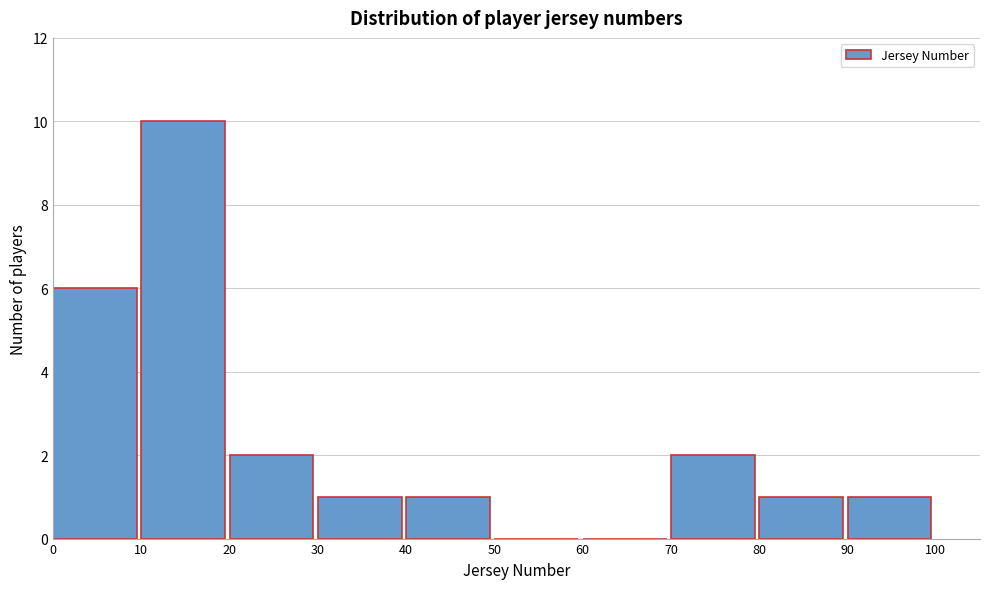

Reading left to right, transcribe this chart: for each bar, give the range it covers on the x-axis and its height. The values are not printed on the chart, so give them approximately, as read against the axis.

0 to 10: 6
10 to 20: 10
20 to 30: 2
30 to 40: 1
40 to 50: 1
50 to 60: 0
60 to 70: 0
70 to 80: 2
80 to 90: 1
90 to 100: 1